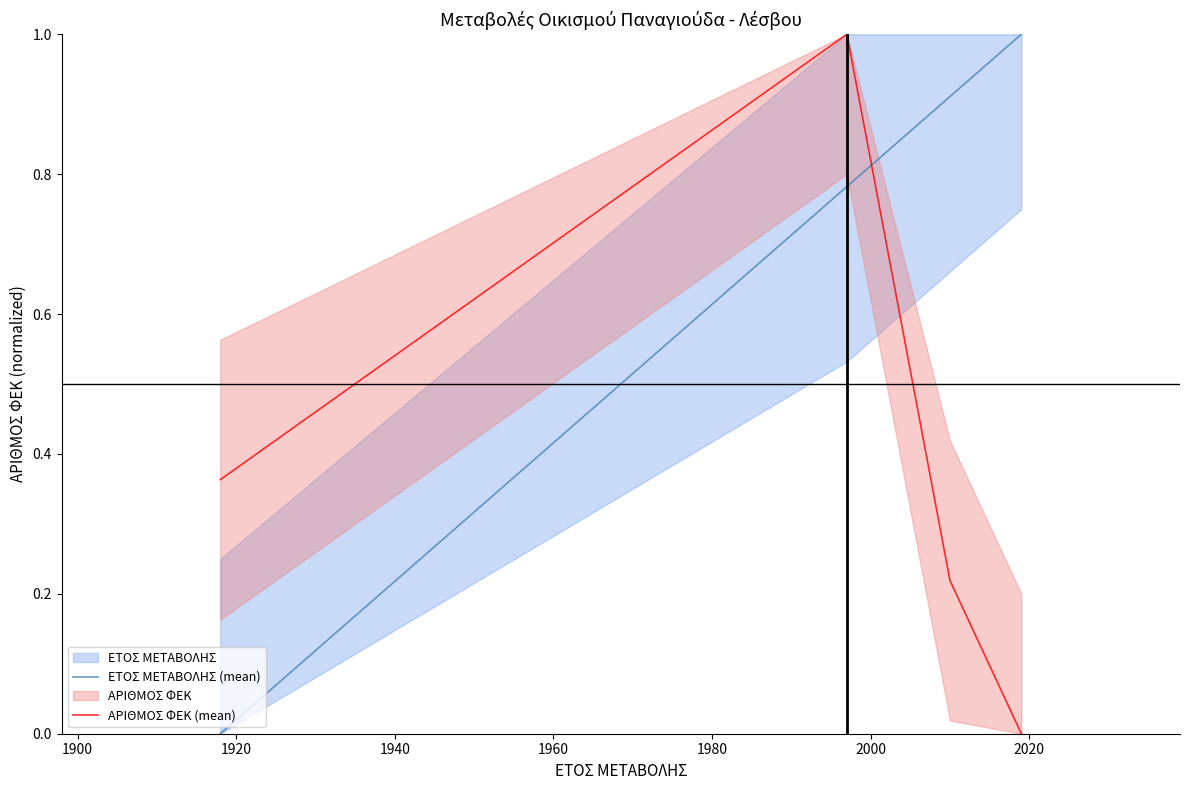

Which series ends up on top after the final intersection of ΑΡΙΘΜΟΣ ΦΕΚ (mean) and ΕΤΟΣ ΜΕΤΑΒΟΛΗΣ (mean)?

ΕΤΟΣ ΜΕΤΑΒΟΛΗΣ (mean)